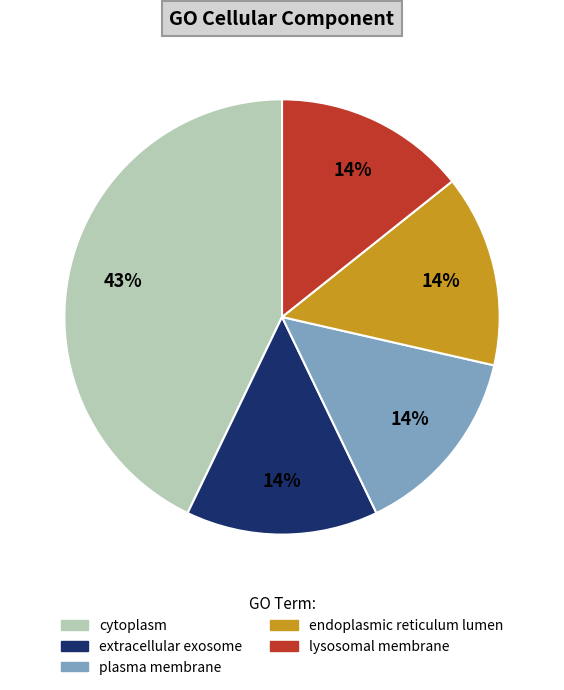

To the nearest percent, what is the difference between the largest and smallest slice percentages?

29%